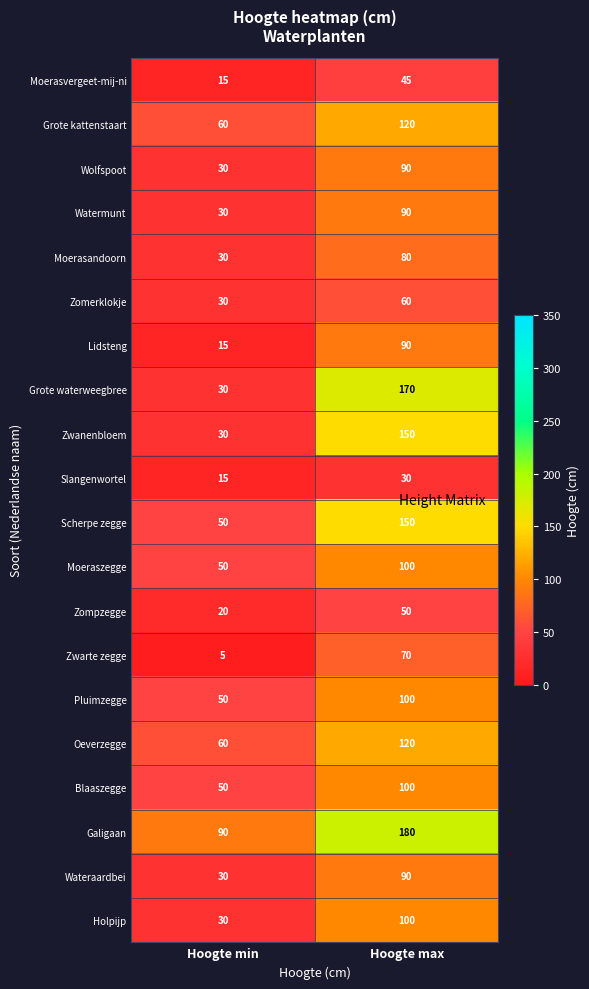

At which label is Lidsteng closest to 52?

Hoogte min